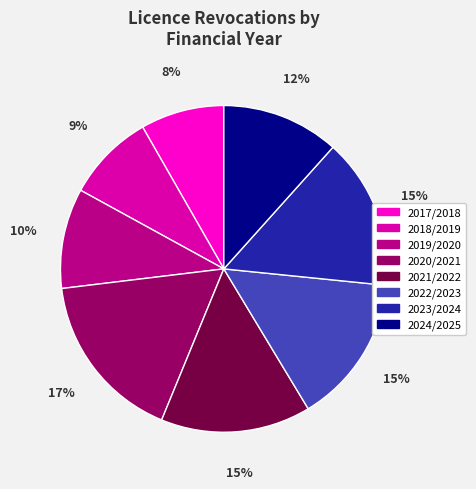

How many segments does this pie chart have?

8